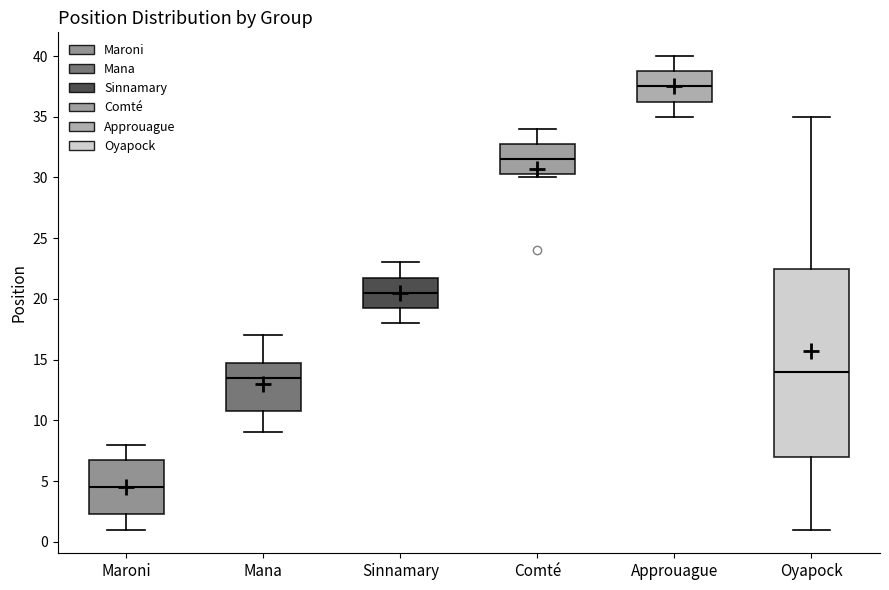

Which box is the tallest, from its lower edge to its upper edge?

Oyapock